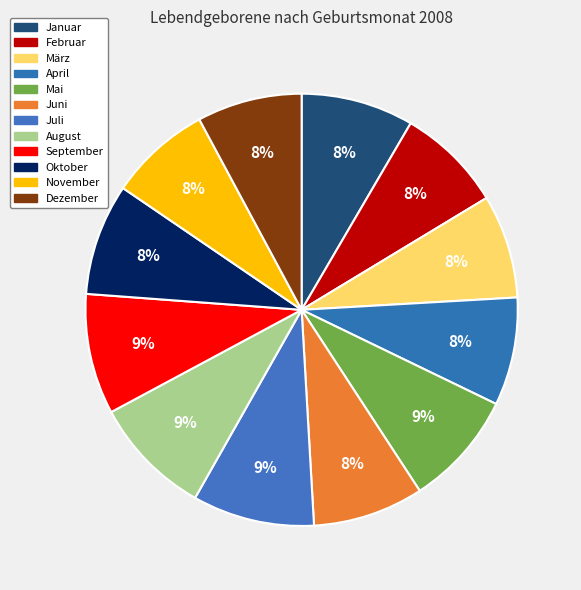

Is there a majority slice in this chart?

No